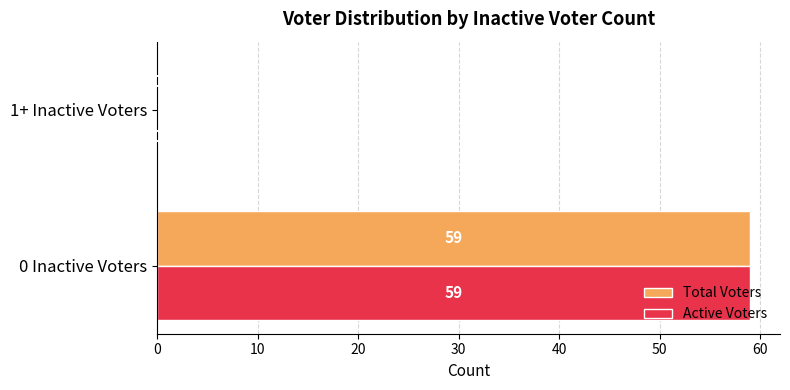

What is the sum of the Total Voters values at 1+ Inactive Voters and 0 Inactive Voters?

59